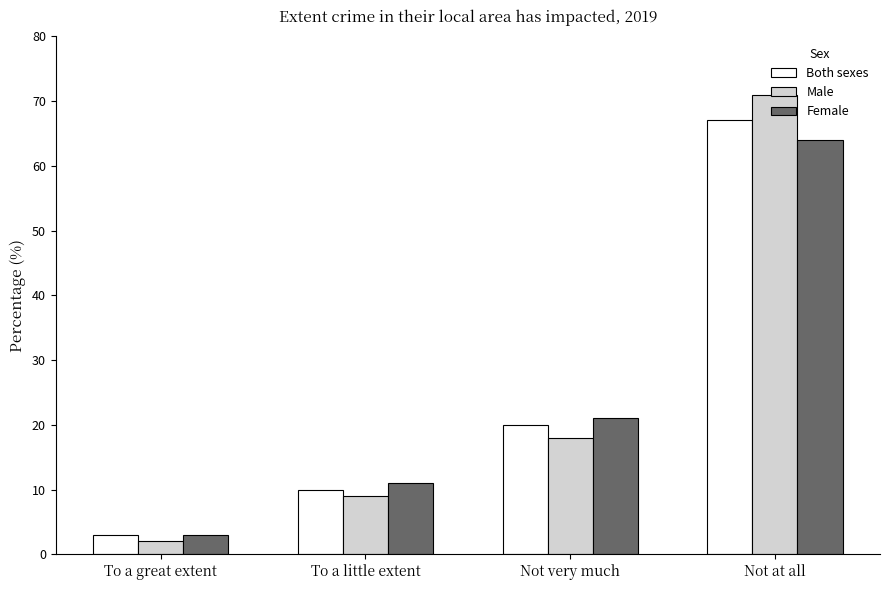

The Female series shows 21 at Not very much. True or false?

True